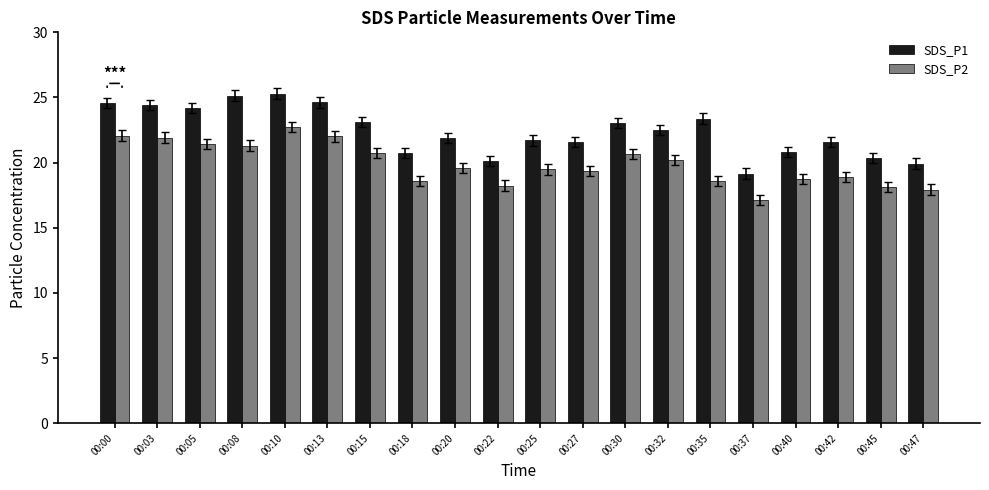

Which series has the largest total across all categories?

SDS_P1